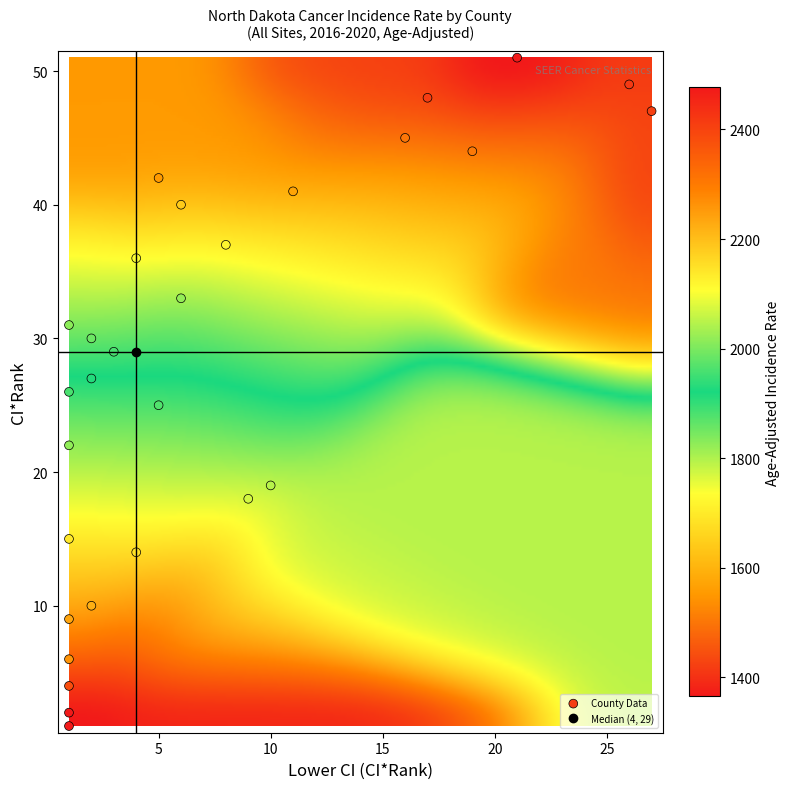

What is the range of Y values (max minus min)?

50